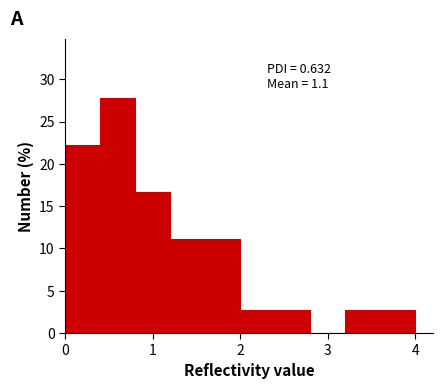

Over which range of the x-axis is the bar tallest?

0.4 to 0.8